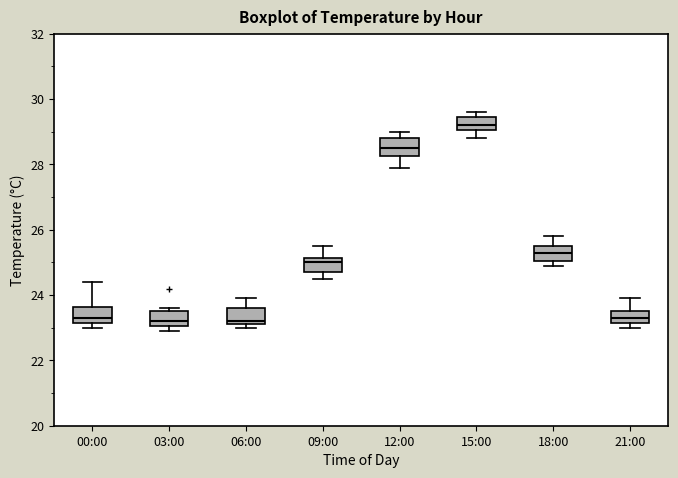

Where does the upper whisker of the box for 18:00 end on the y-axis? The values are not printed on the chart, so give them approximately, as read against the axis.

25.8